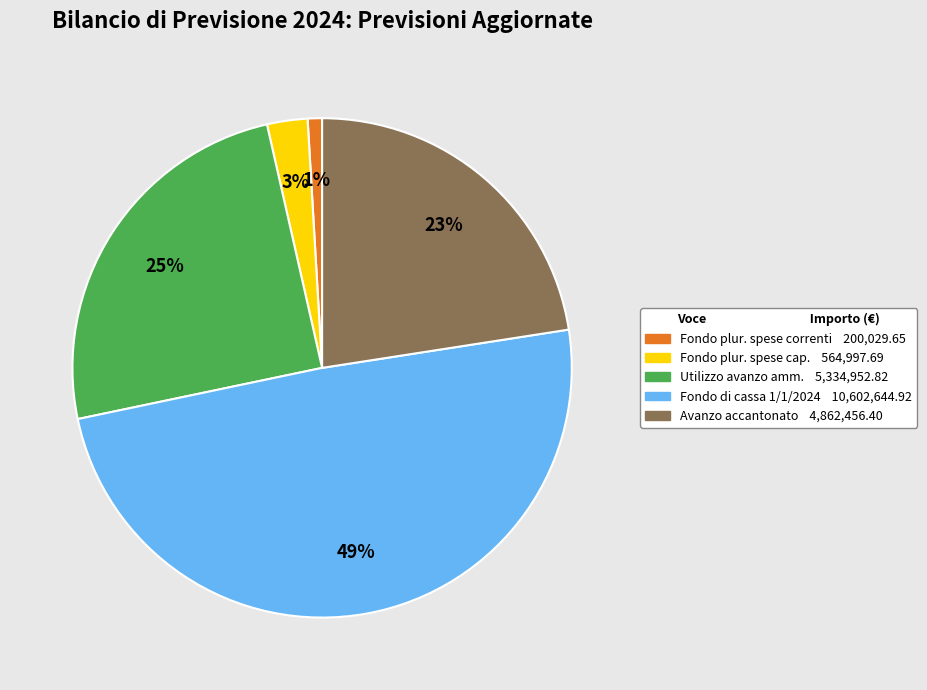

To the nearest percent, what is the difference between the Utilizzo avanzo amm. 5,334,952.82 and Fondo plur. spese cap. 564,997.69 slice percentages?

22%